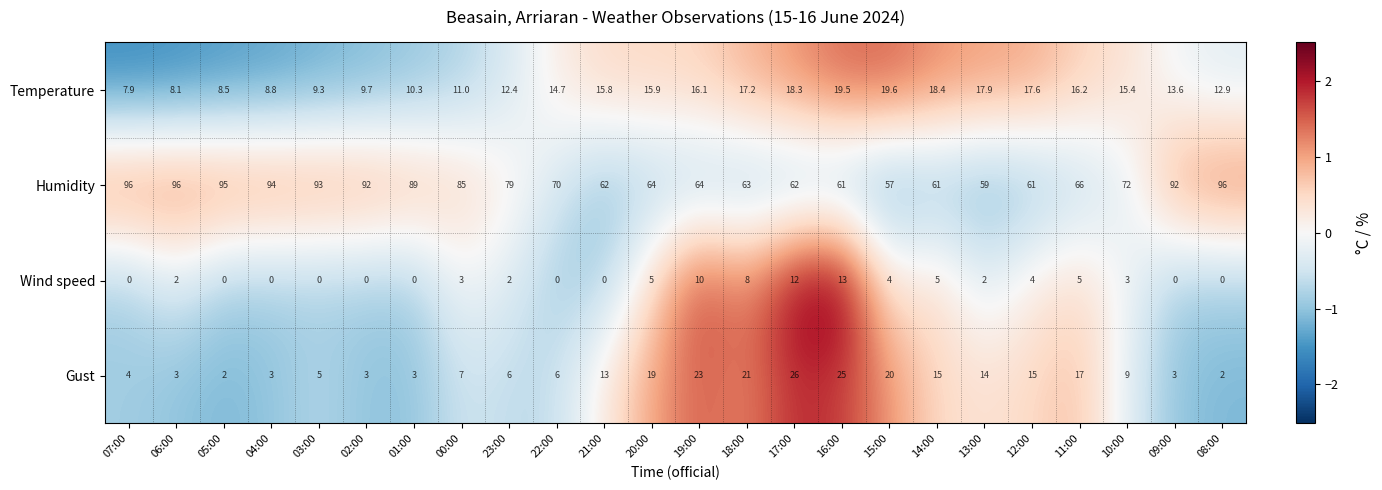

What is the difference between the maximum and minimum values in the Humidity series?

39.0